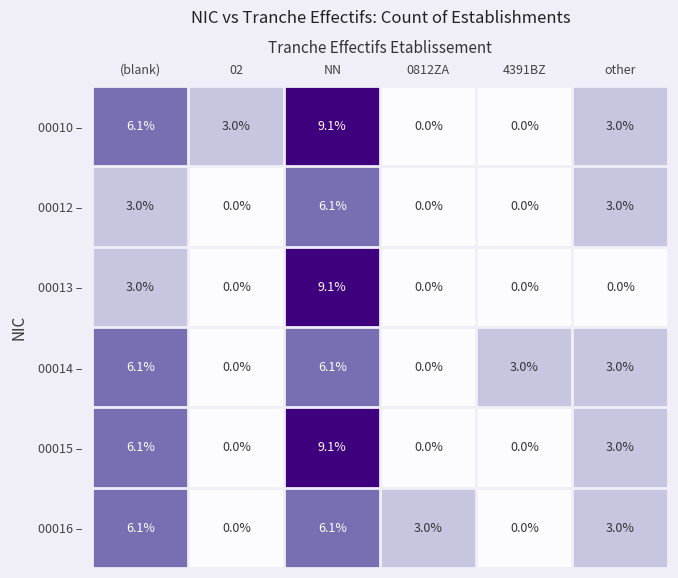

What is the spread (max minus min) of values at 02?

3.0